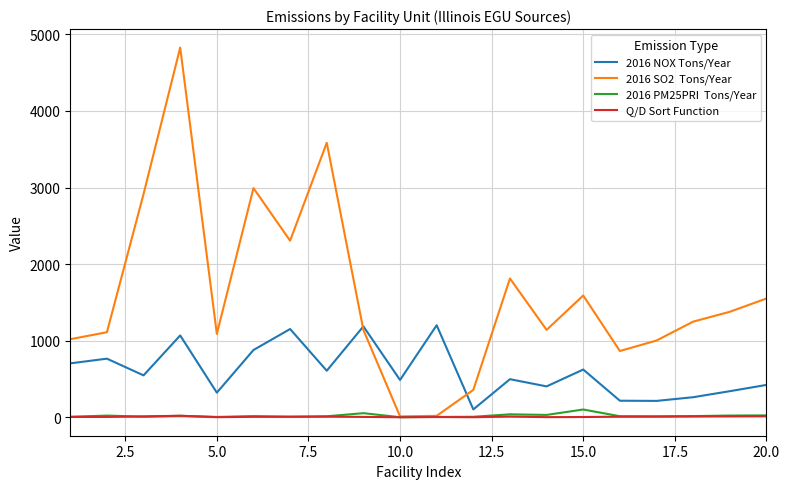

What is the maximum value shown in the chart?

4826.9